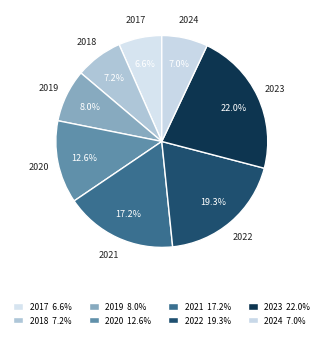

How many slices are in this pie chart?

8